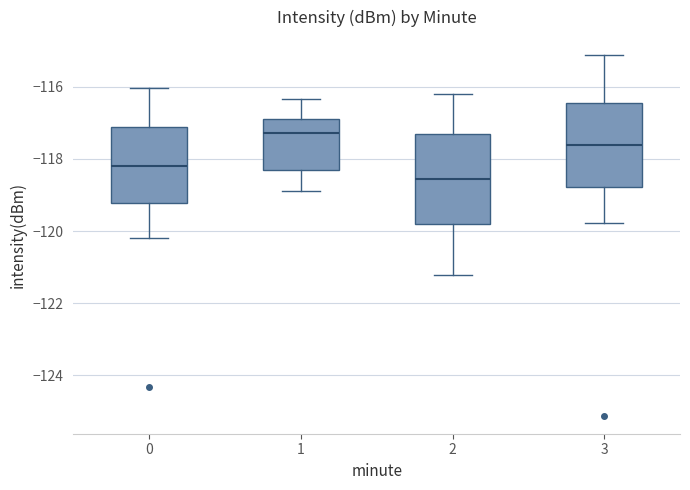

Reading left to right, read every box against the y-axis: the position of its median line, the range the box covers, and the ends of its whiskers. The values are not printed on the chart, so give them approximately, as read against the axis.

0: median -118.2, box -119.2 to -117.2, whiskers -120.2 to -116.0
1: median -117.2, box -118.4 to -116.8, whiskers -118.8 to -116.4
2: median -118.6, box -119.8 to -117.4, whiskers -121.2 to -116.2
3: median -117.6, box -118.8 to -116.4, whiskers -119.8 to -115.2